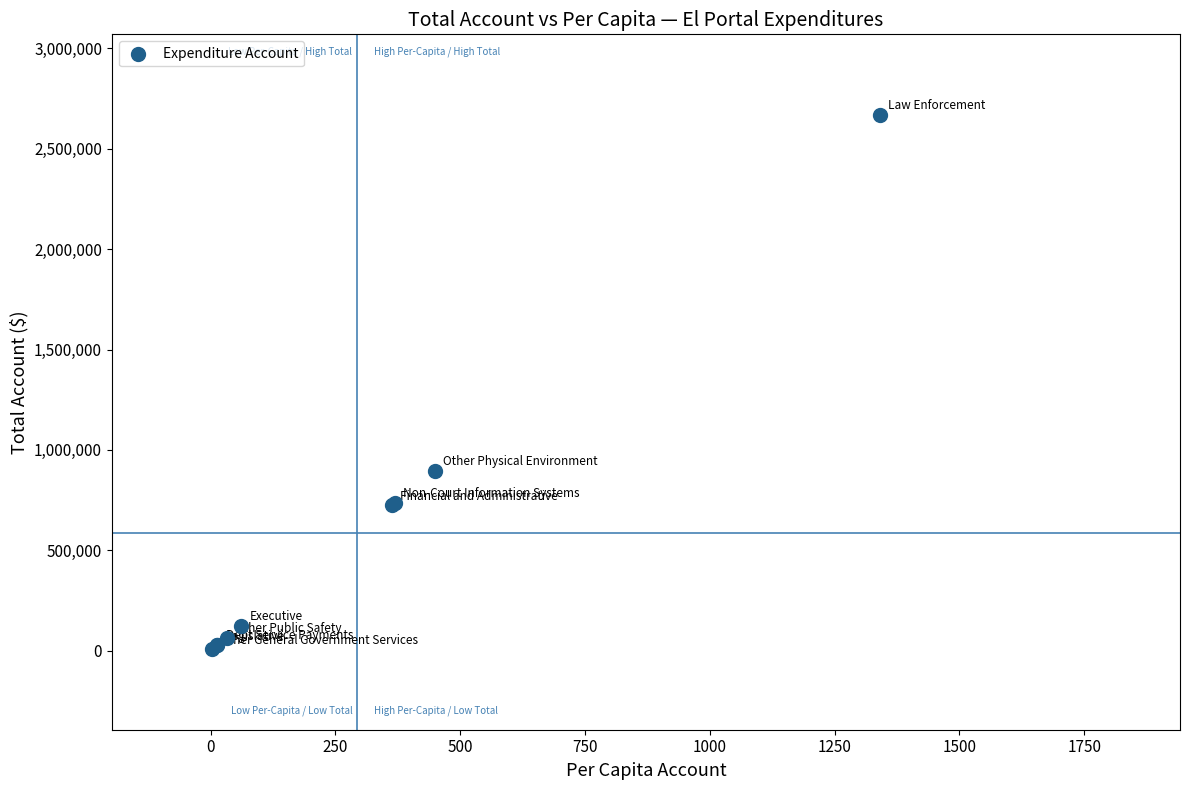

What Y value in the scatter plot is closest to 1337998?

896150